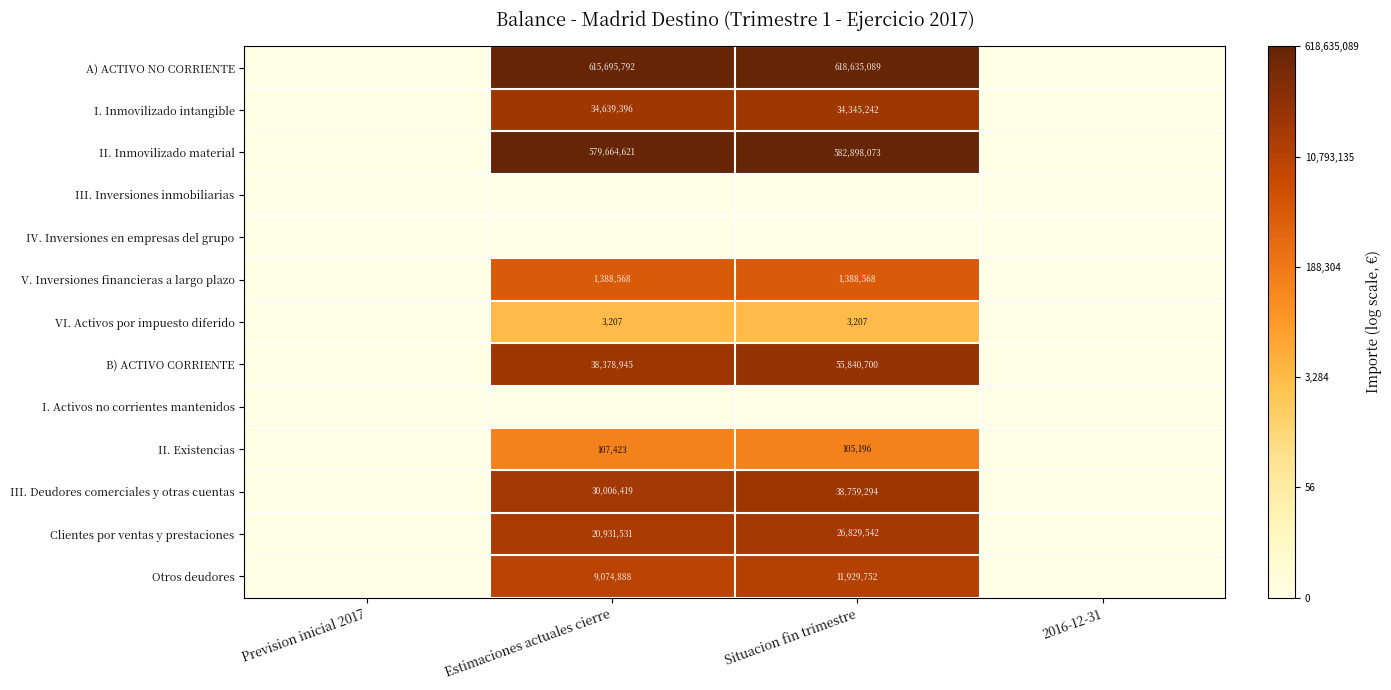

Is the value of VI. Activos por impuesto diferido at Estimaciones actuales cierre greater than the value of Otros deudores at Situacion fin trimestre?

No